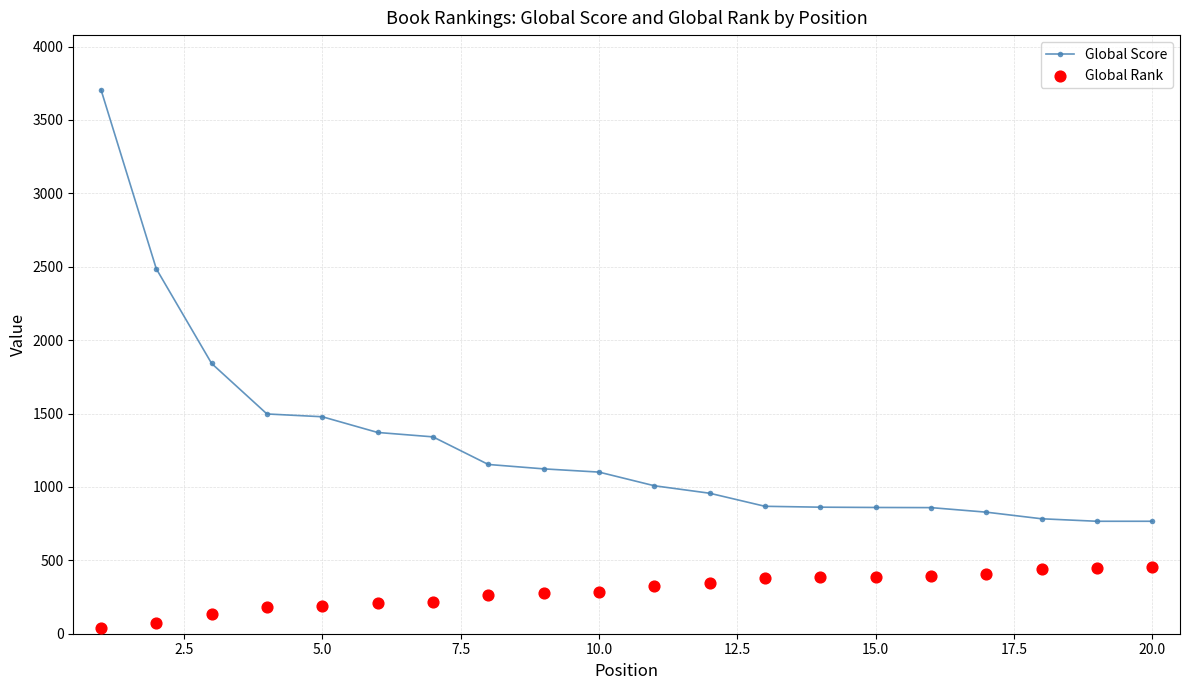

What is the highest value of the Global Score series?

3707